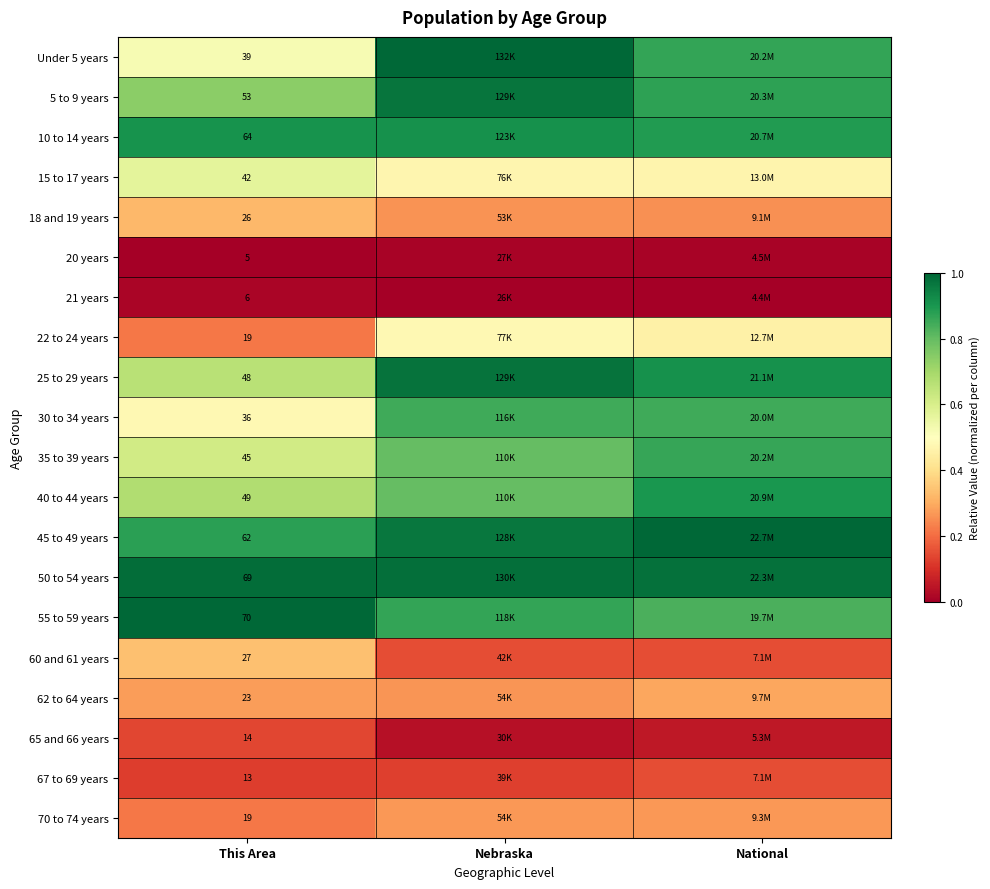

What is the maximum value shown in the chart?

1.0